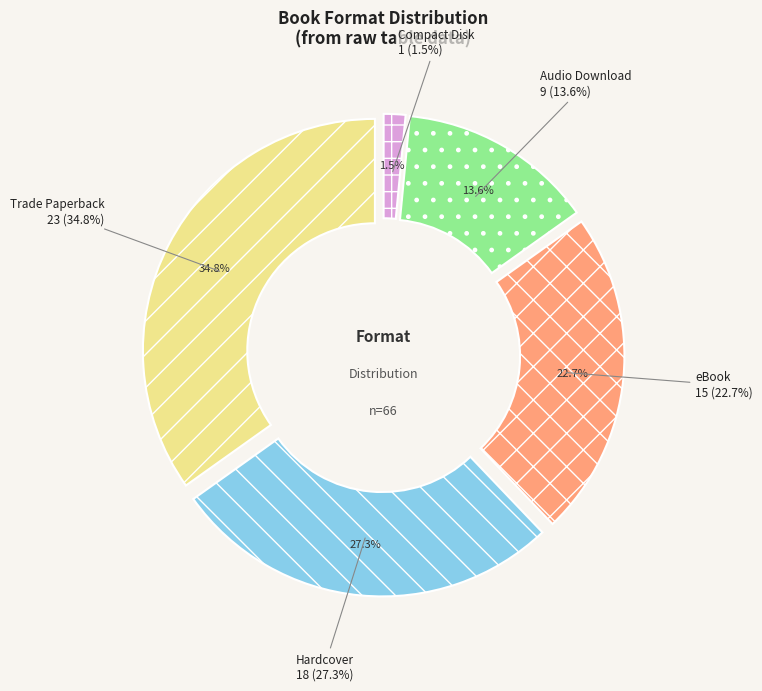

The eBook slice represents 9% of the pie. True or false?

False